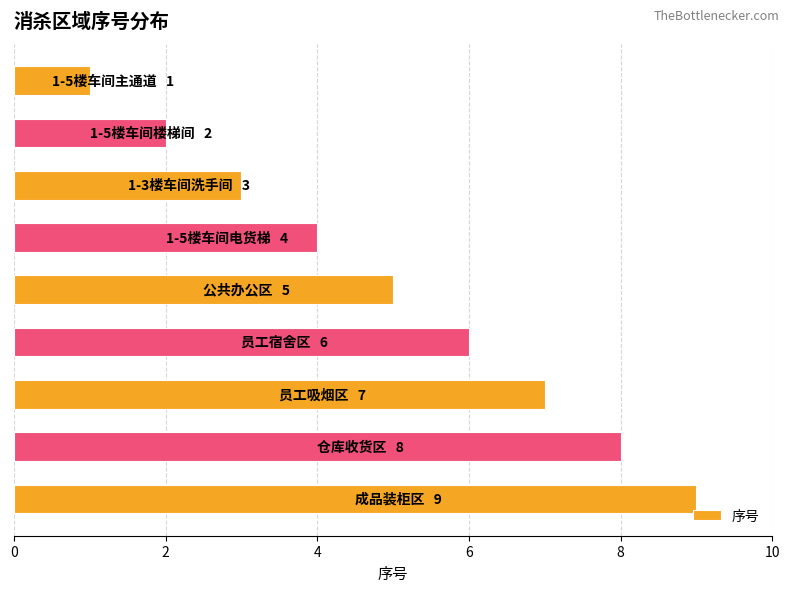

What is the greatest value displayed?

9